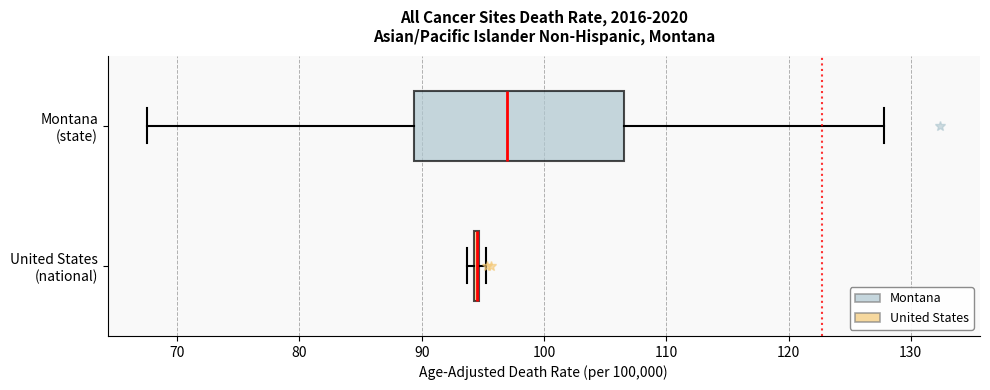

Reading bottom to top, read every box against the x-axis: the position of its median line, the range the box covers, and the ends of its whiskers. The values are not printed on the chart, so give them approximately, as read against the axis.

United States (national): box collapsed to a line at 95, whiskers 94 to 95
Montana (state): median 97, box 89 to 107, whiskers 68 to 128